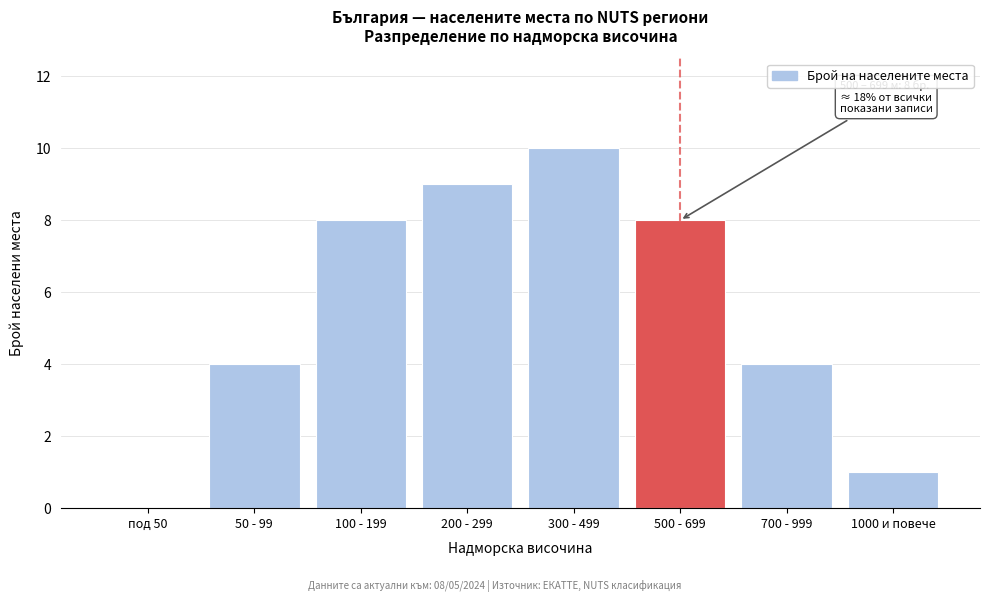

Reading right to left, extract all data points from this chart.

1000 и повече=1	700 - 999=4	500 - 699=8	300 - 499=10	200 - 299=9	100 - 199=8	50 - 99=4	под 50=0